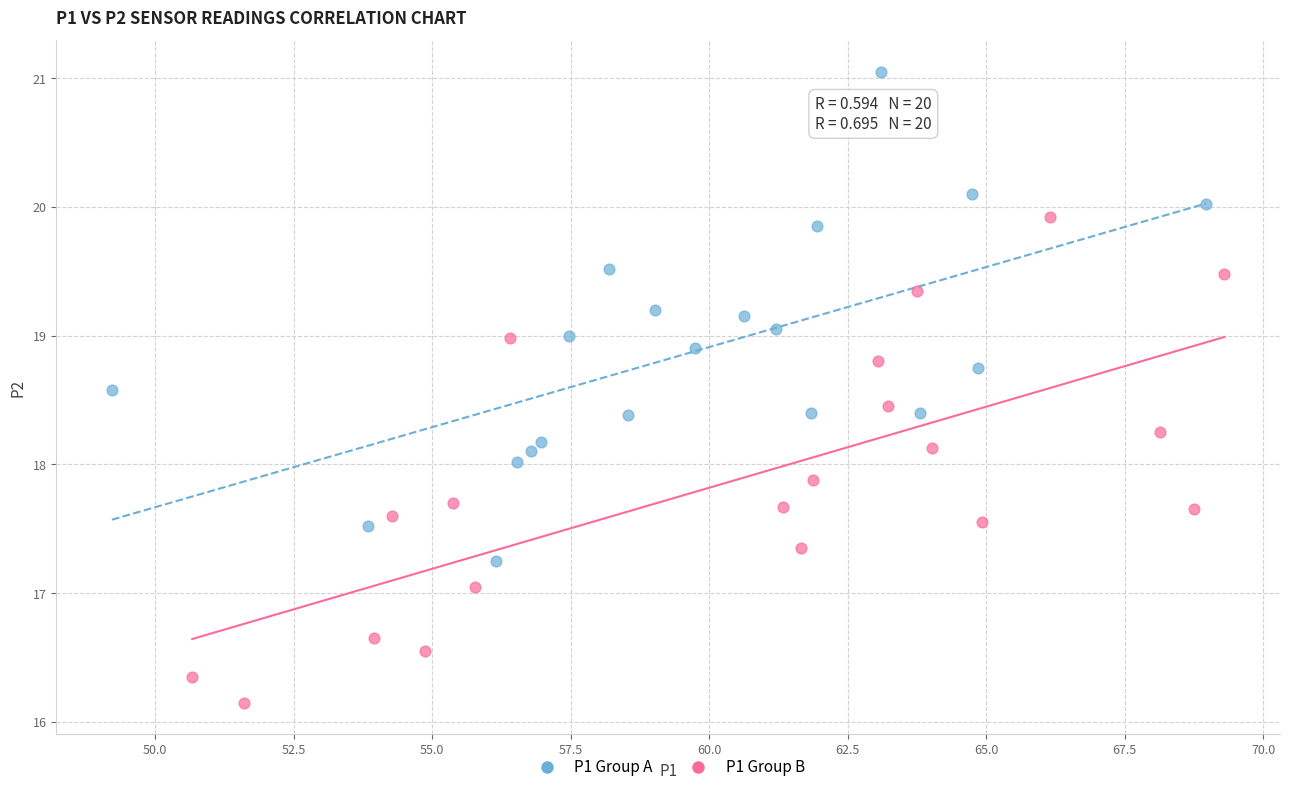

Which series reaches the minimum Y coordinate?

P1 Group B